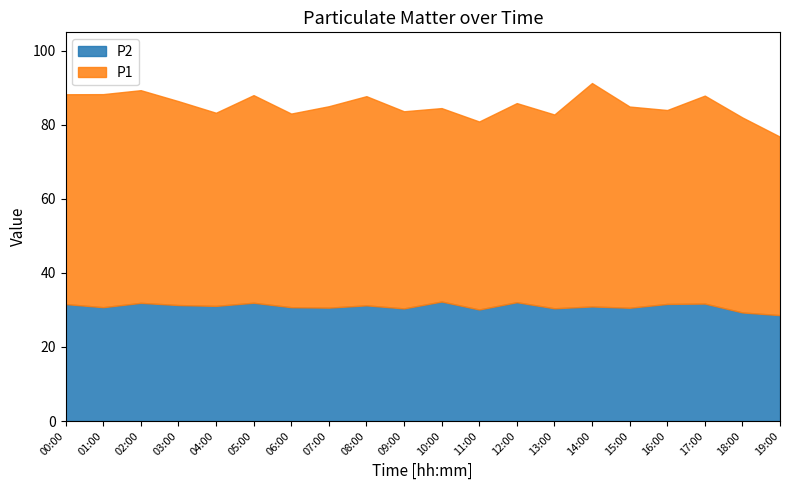

Between 19:00 and 06:00, which is larger?

06:00